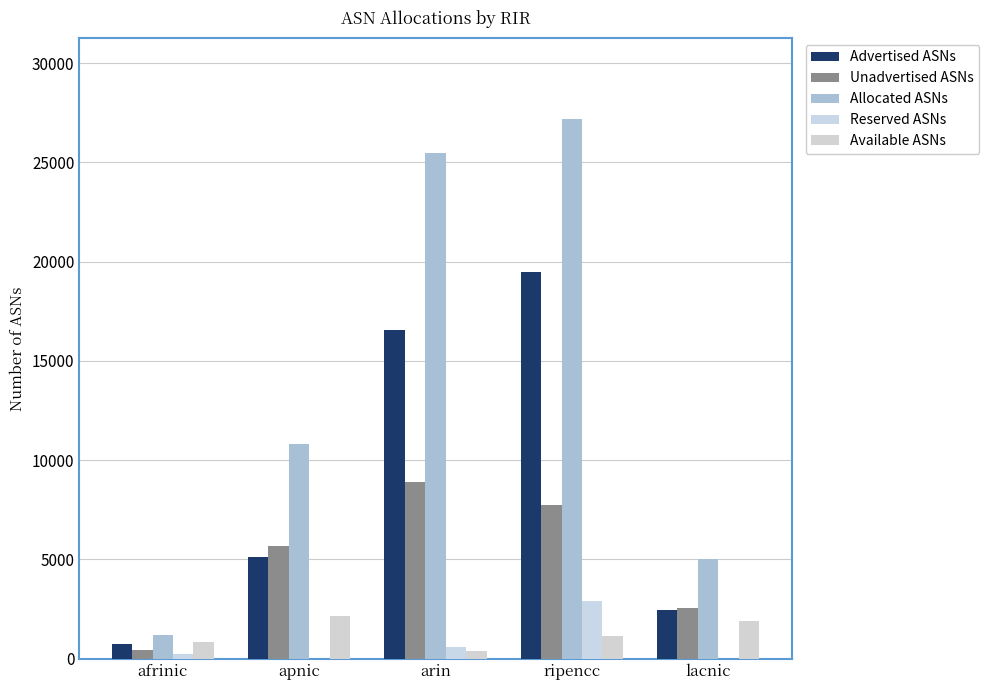

Which label corresponds to the smallest value in the chart?

apnic